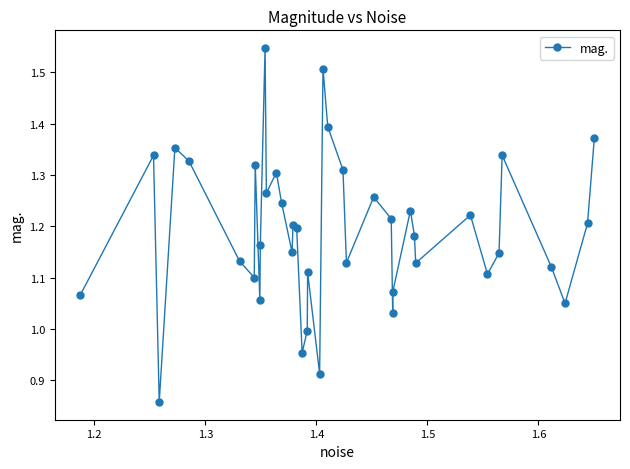

What is the difference between the second highest and minimum values?

0.6